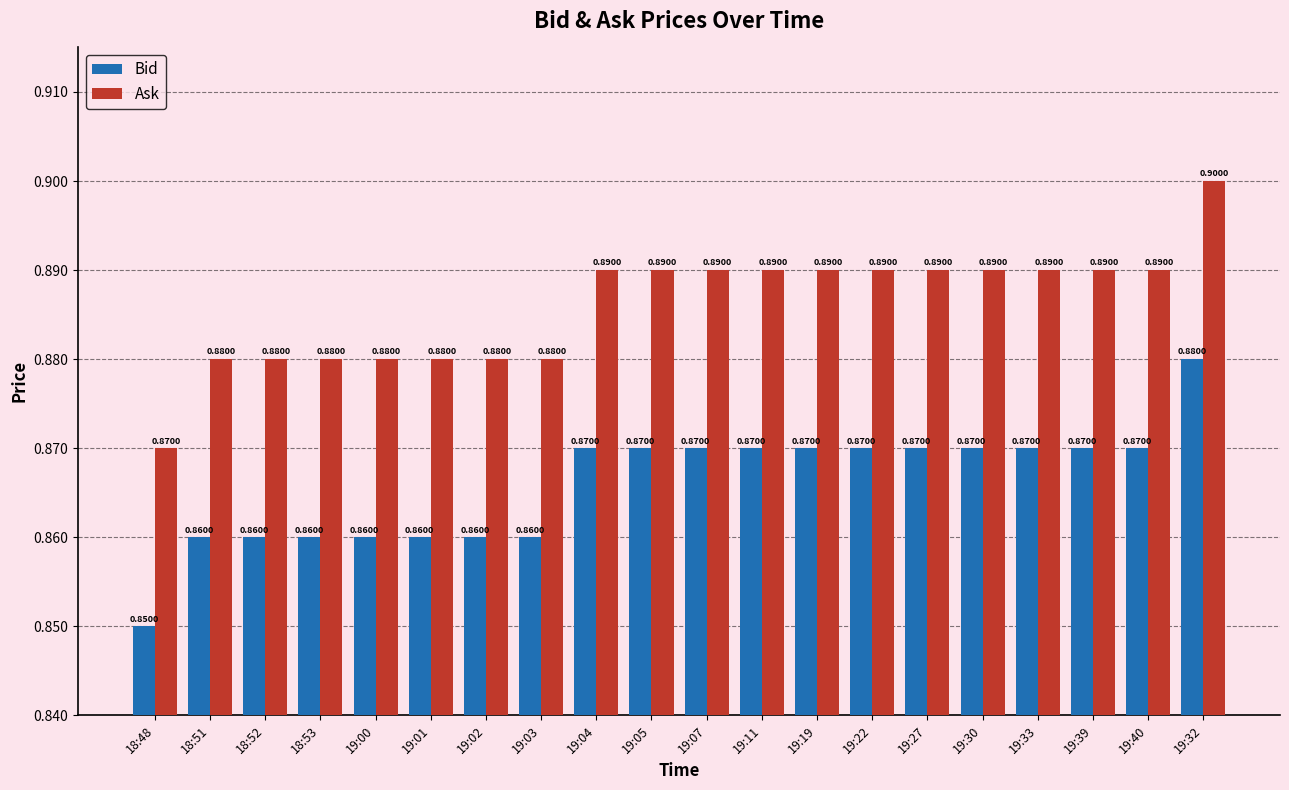

Rank the series by their average value, from lowest to highest.

Bid, Ask